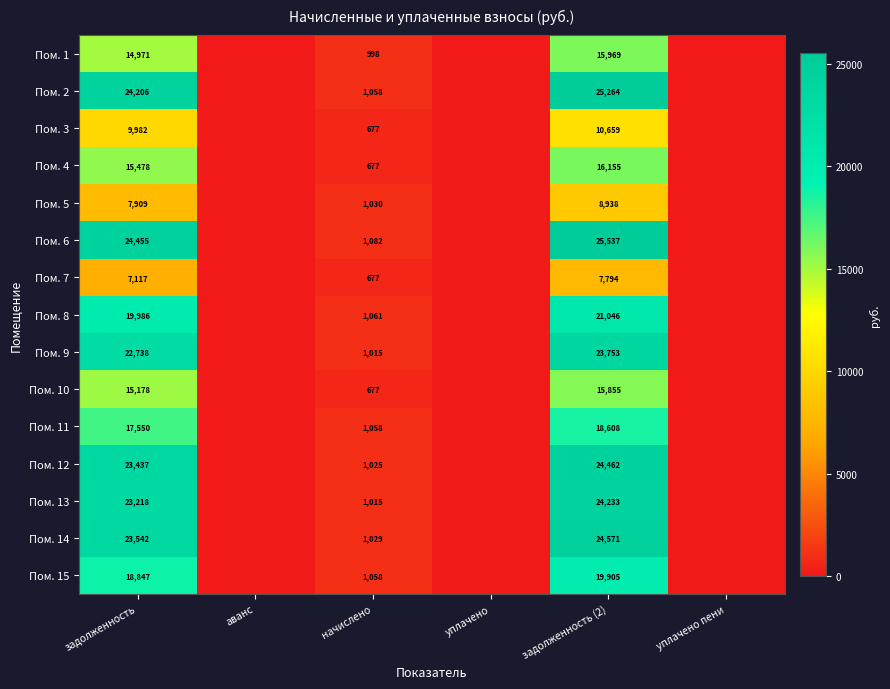

What is the difference between the second highest and minimum values in the Пом. 9 series?

22737.8